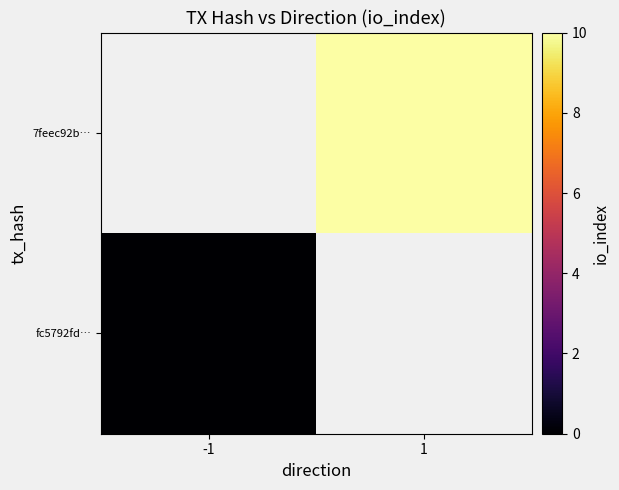

How many distinct data groups are displayed?

2